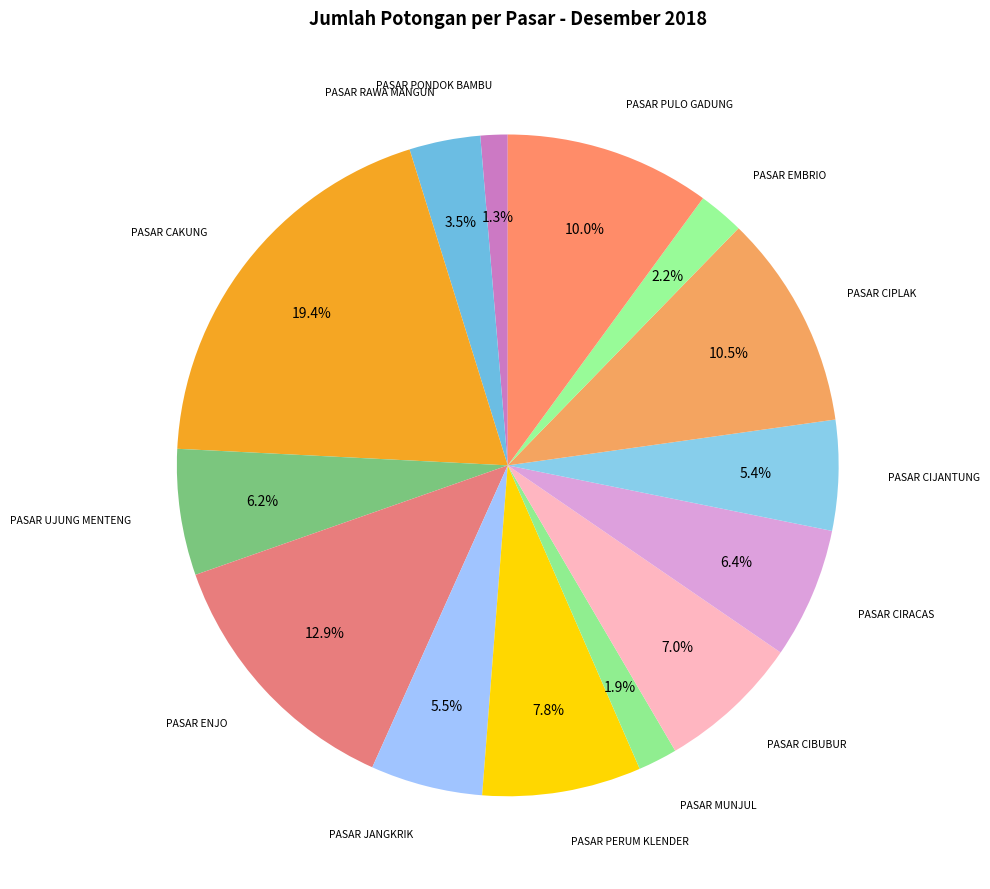

Is the sum of PASAR JANGKRIK and PASAR PONDOK BAMBU greater than half?

No